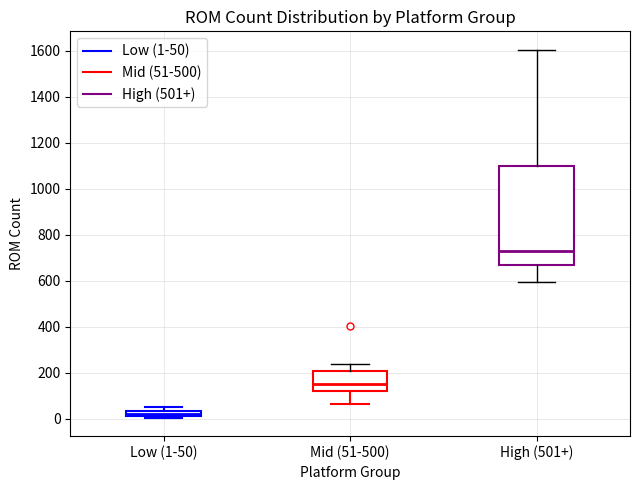

Which box's median line is the highest?

High (501+)